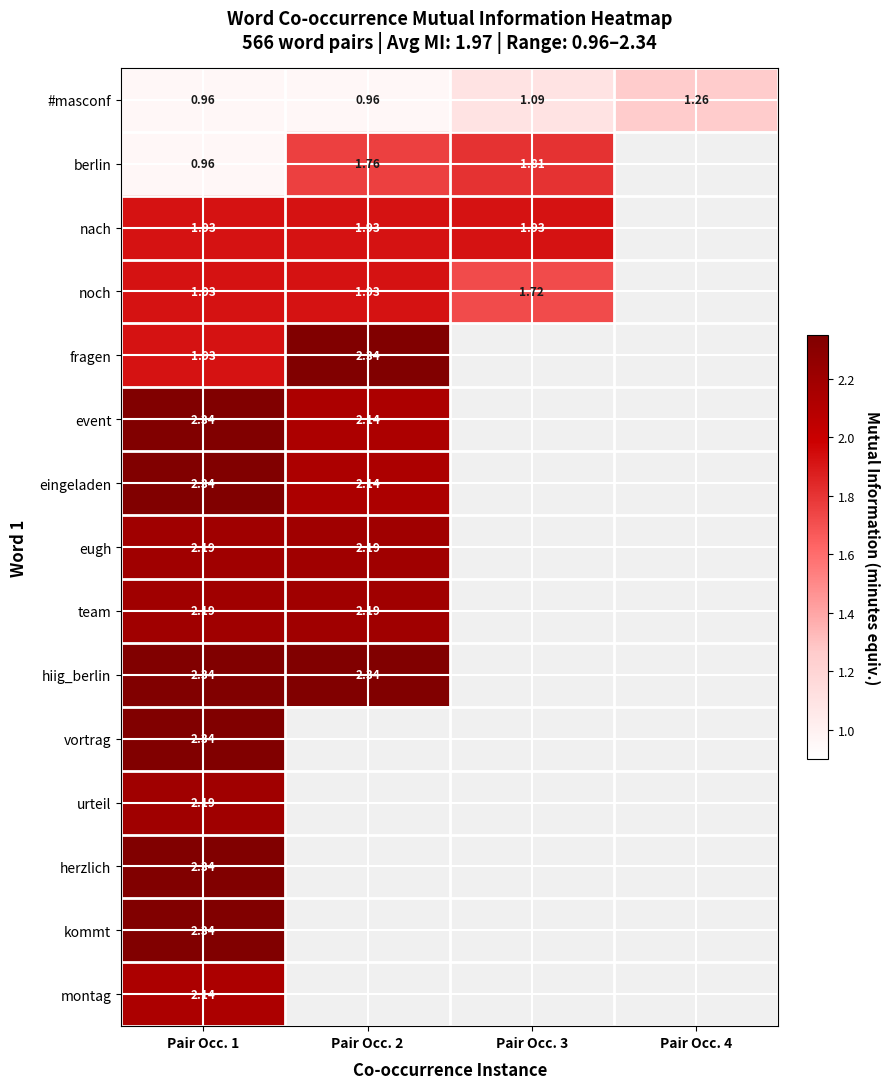

Is the value of noch at Pair Occ. 2 greater than the value of berlin at Pair Occ. 2?

Yes